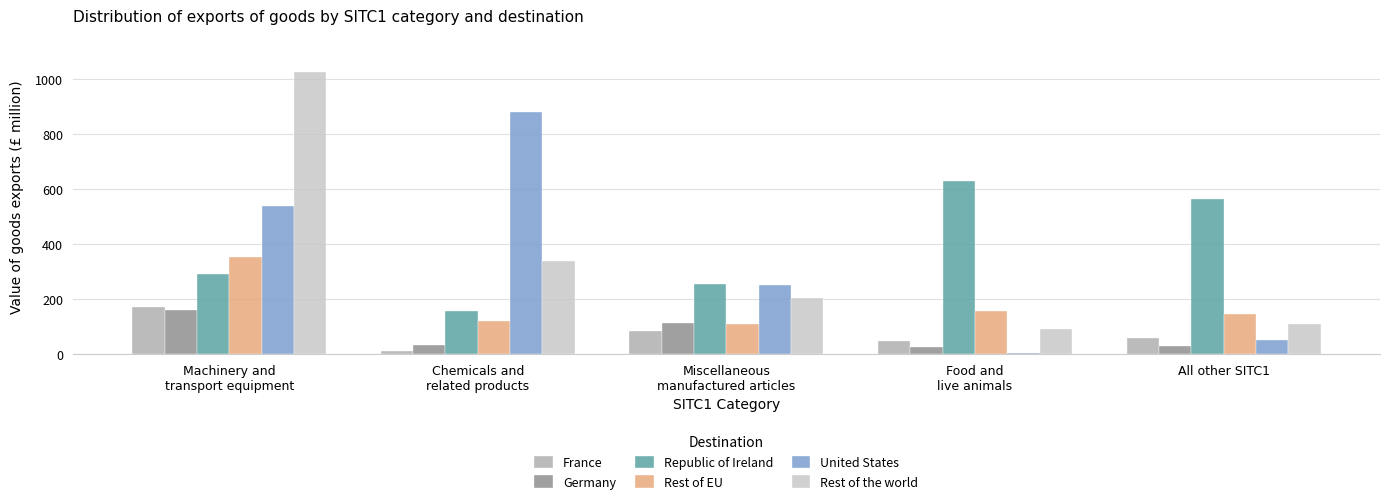

What position from the left is All other SITC1?

5